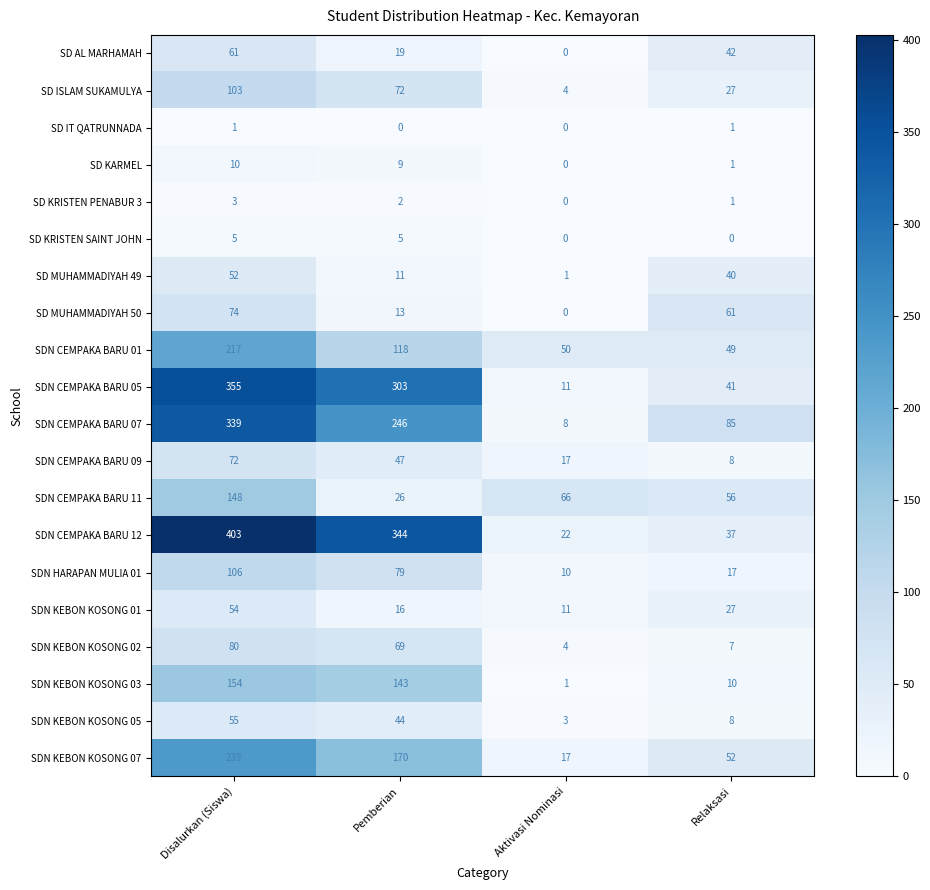

At which label does SD KRISTEN PENABUR 3 reach its minimum?

Aktivasi Nominasi